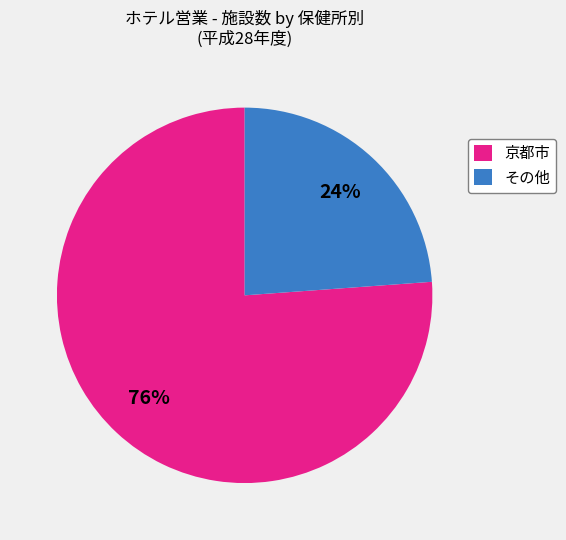

To the nearest percent, what percentage of the pie is その他?

24%